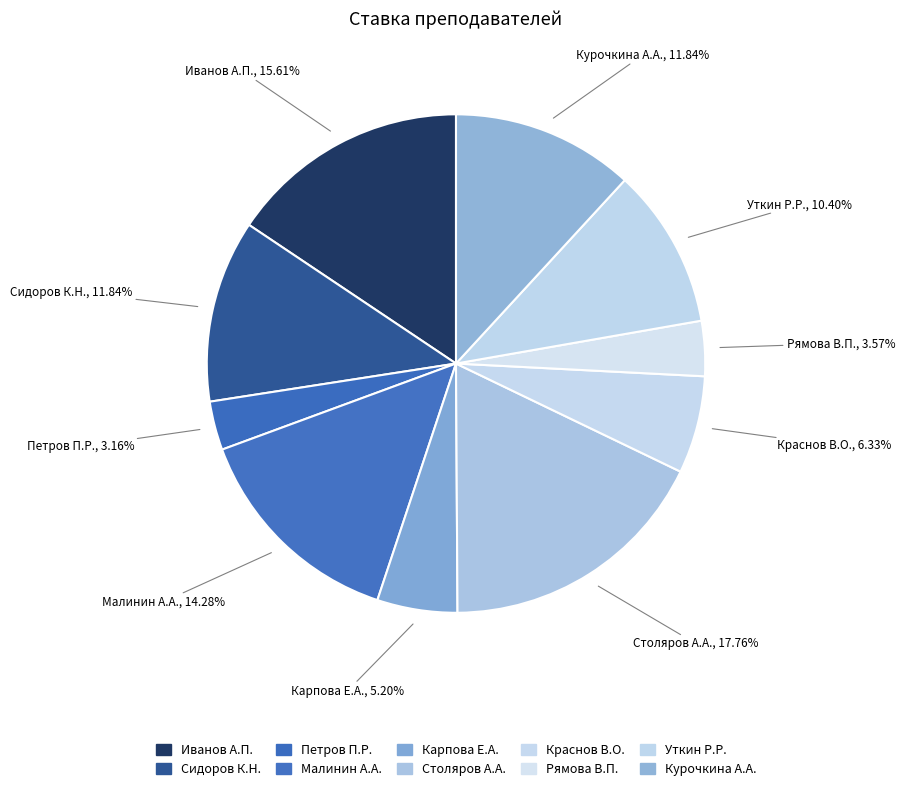

Count the number of slices in the pie.

10